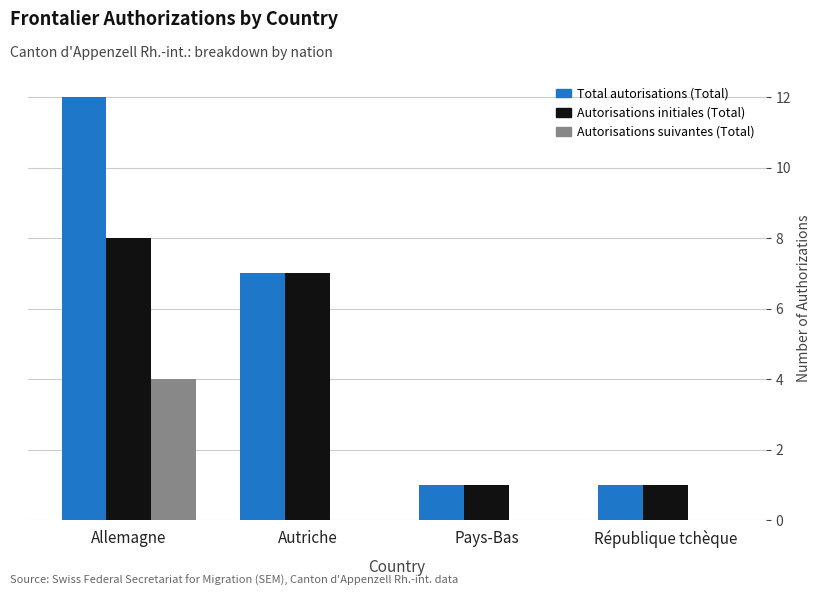

At which label is Total autorisations (Total) closest to 6?

Autriche